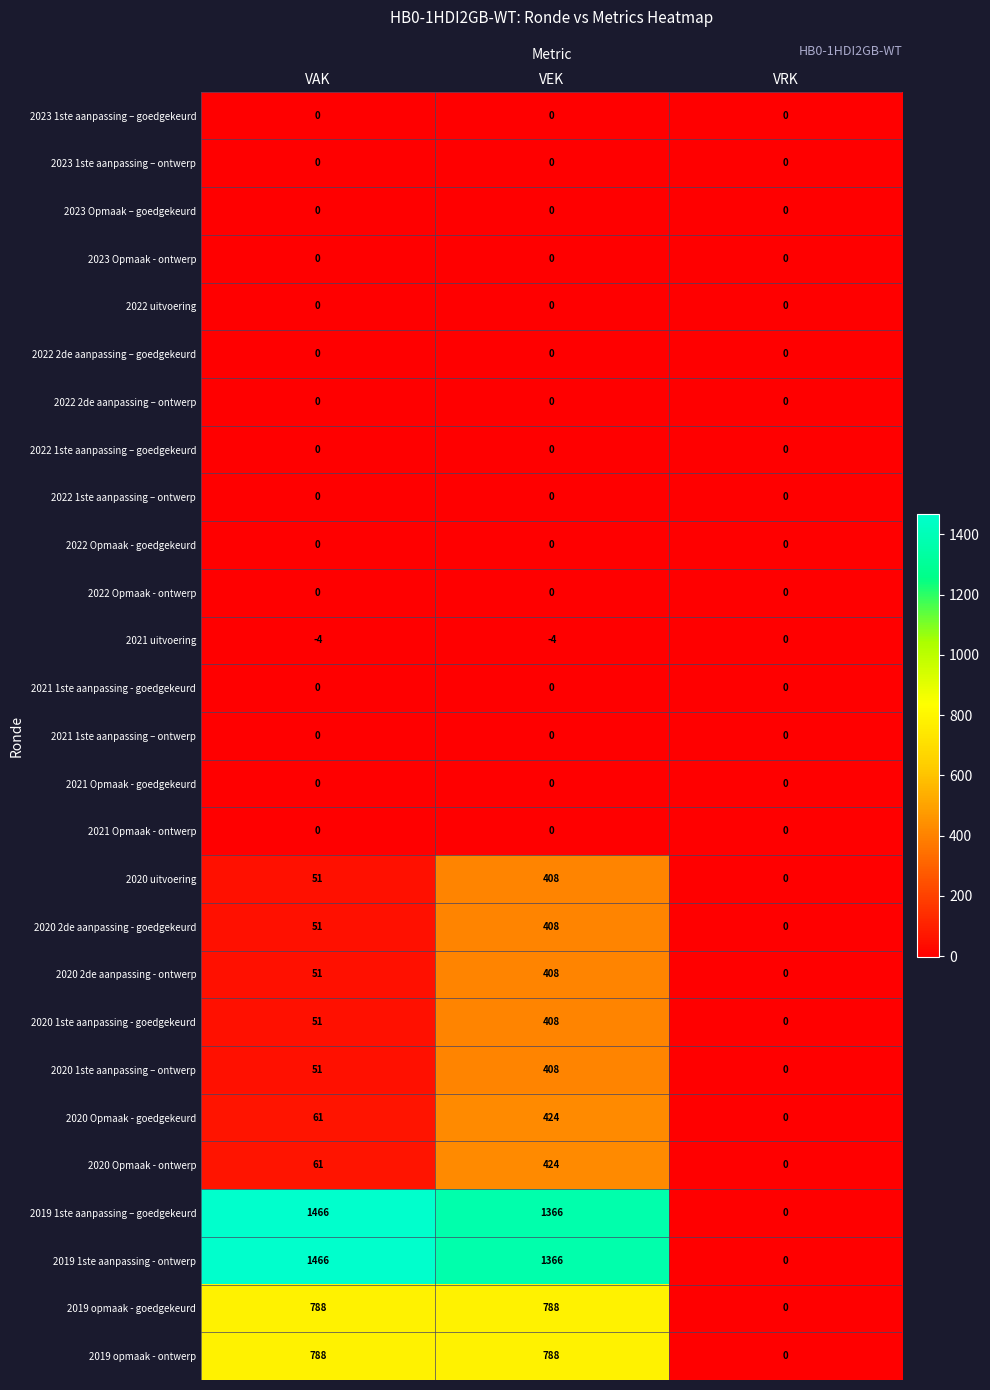

What is the maximum value shown in the chart?

1466